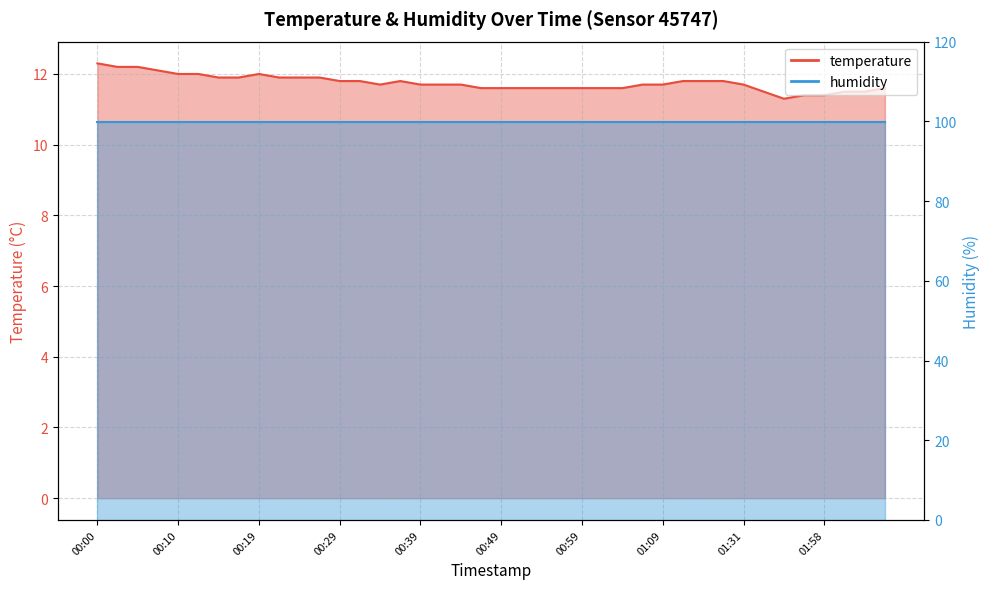

What value does the data have at 01:47?

11.3